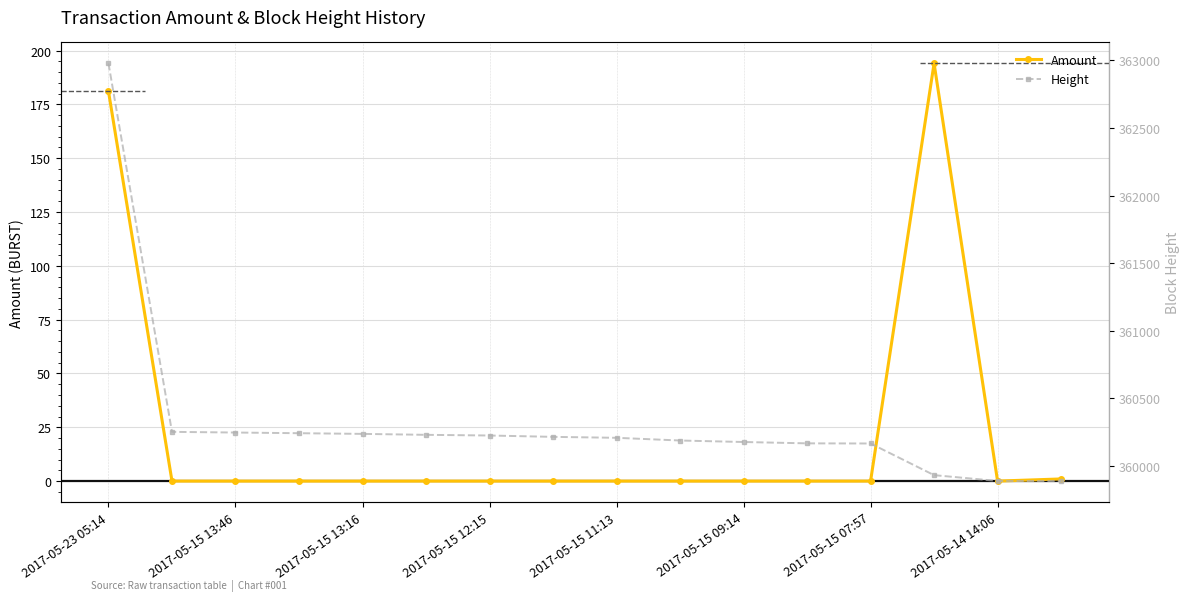

Which label corresponds to the largest value in the chart?

2017-05-23 05:14